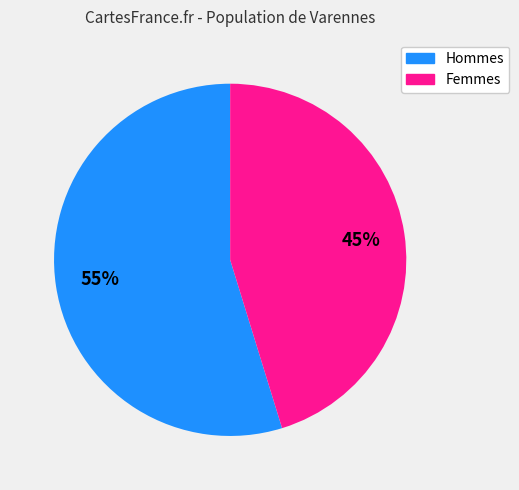

Is there a majority slice in this chart?

Yes